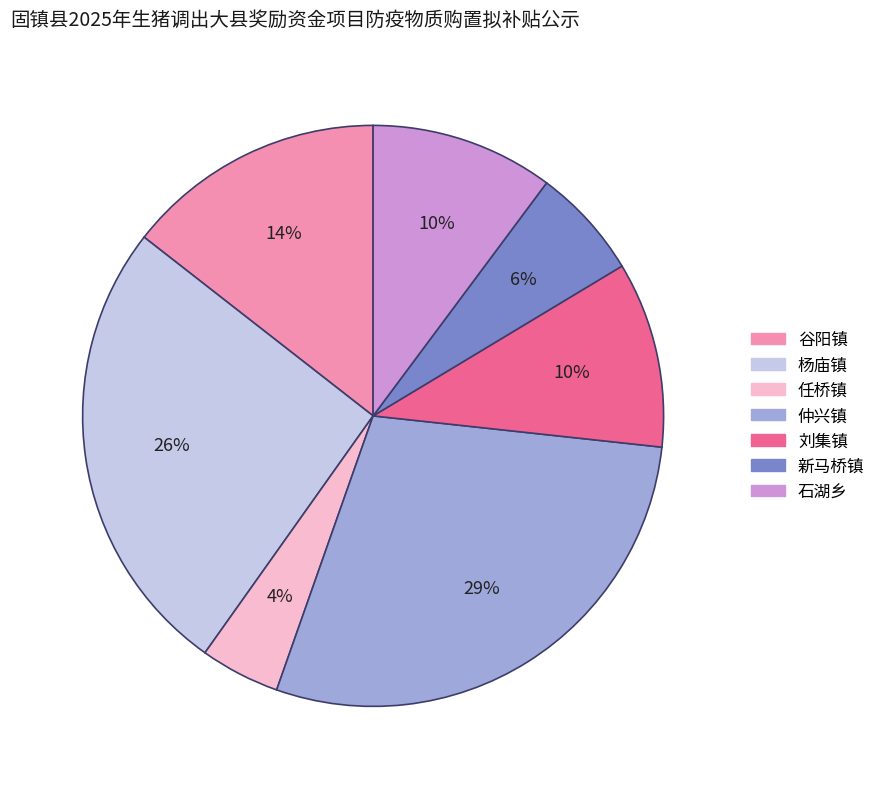

How many segments does this pie chart have?

7